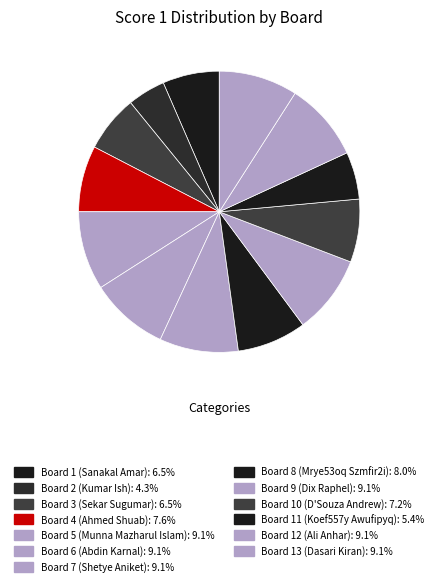

Is there any slice that represents more than half of the pie?

No